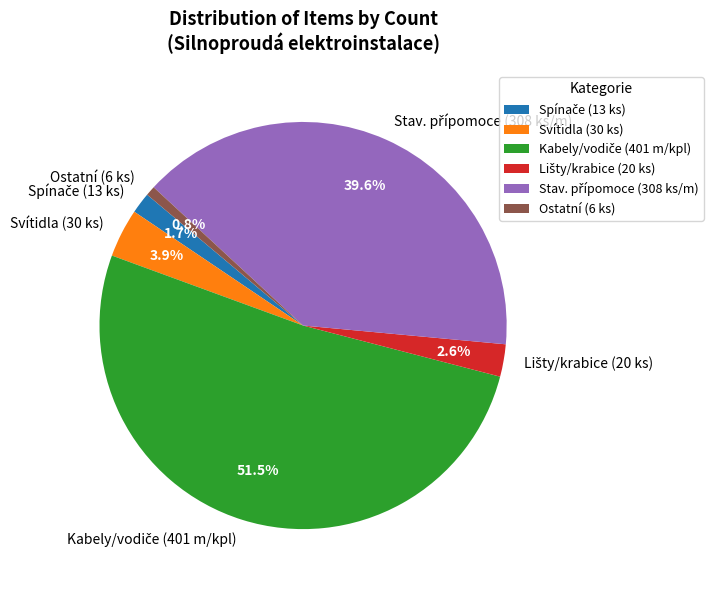

Is there any slice that represents more than half of the pie?

Yes